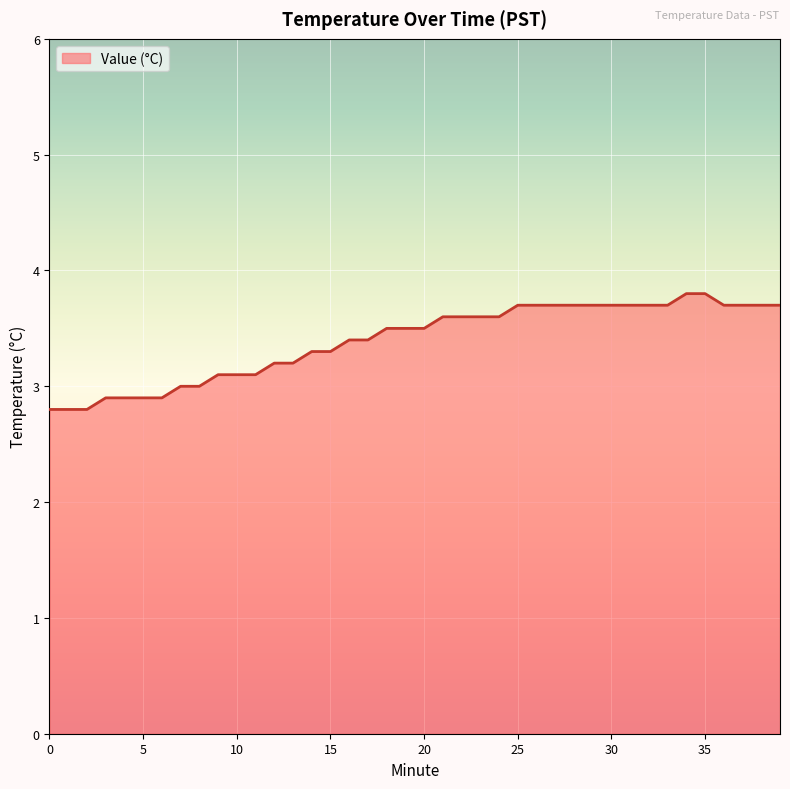

What is the greatest value displayed?

3.8